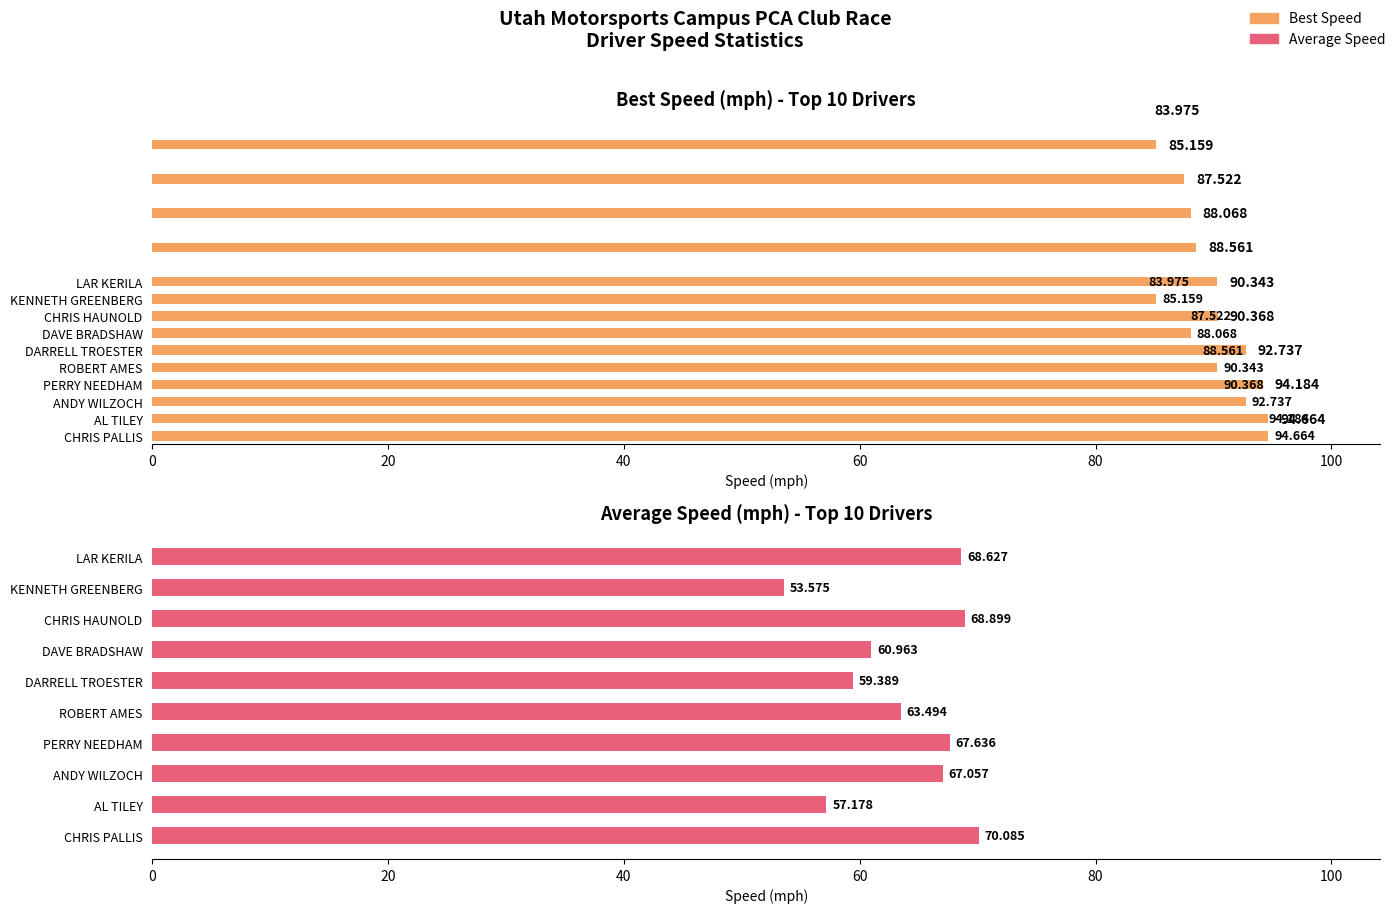

True or false: Best Speed has a value of 46.2 at LAR KERILA.

False